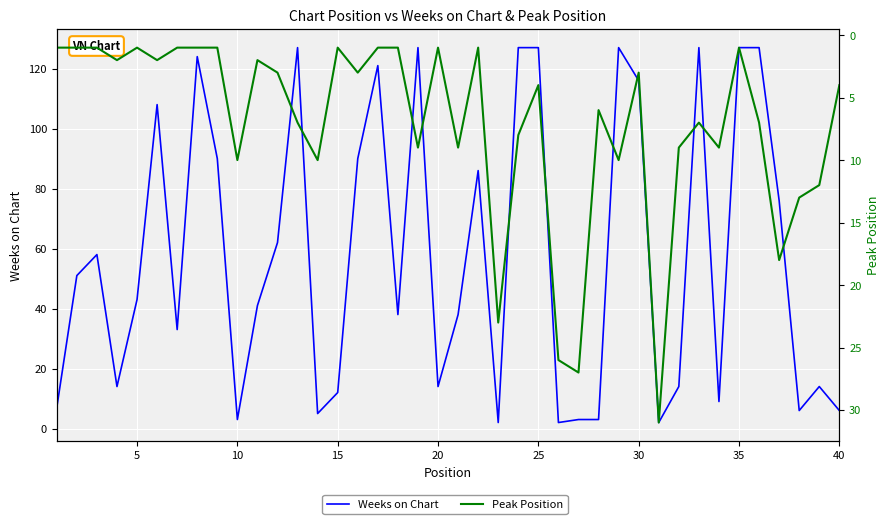

The Weeks on Chart series shows 5 at 33. True or false?

False